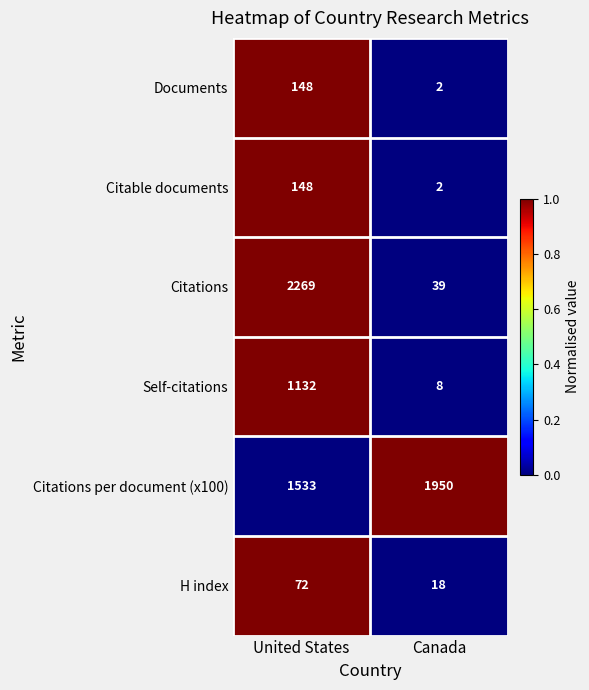

The value of Self-citations at Canada is 13. True or false?

False